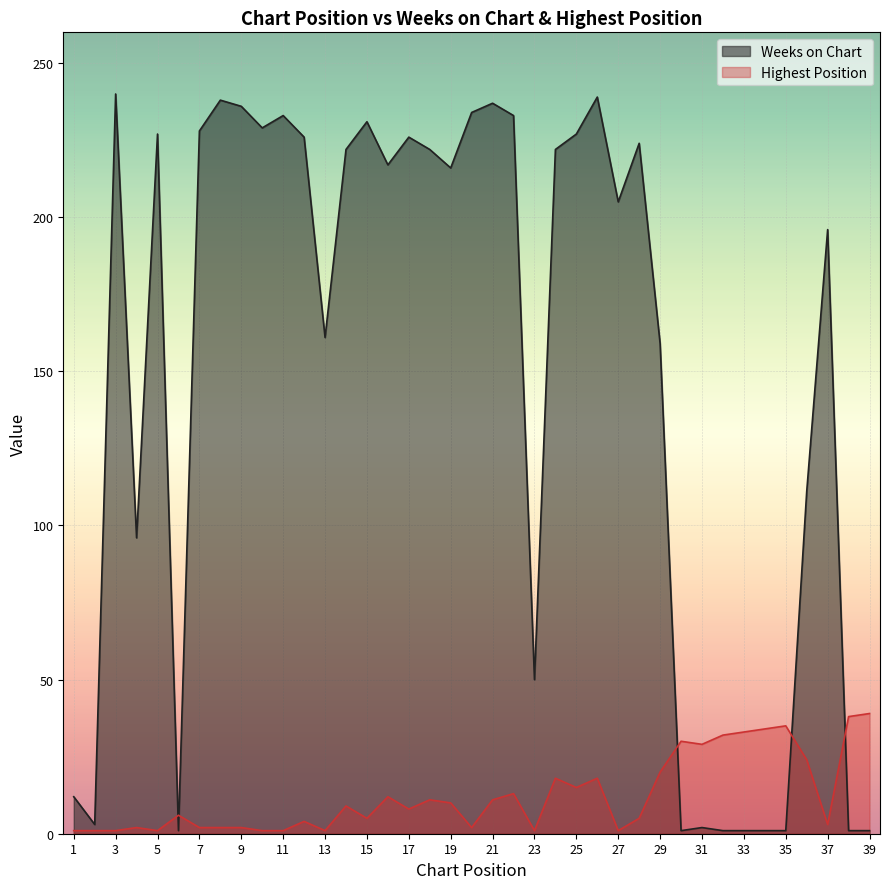

Does the chart display data point markers on the line(s)?

No